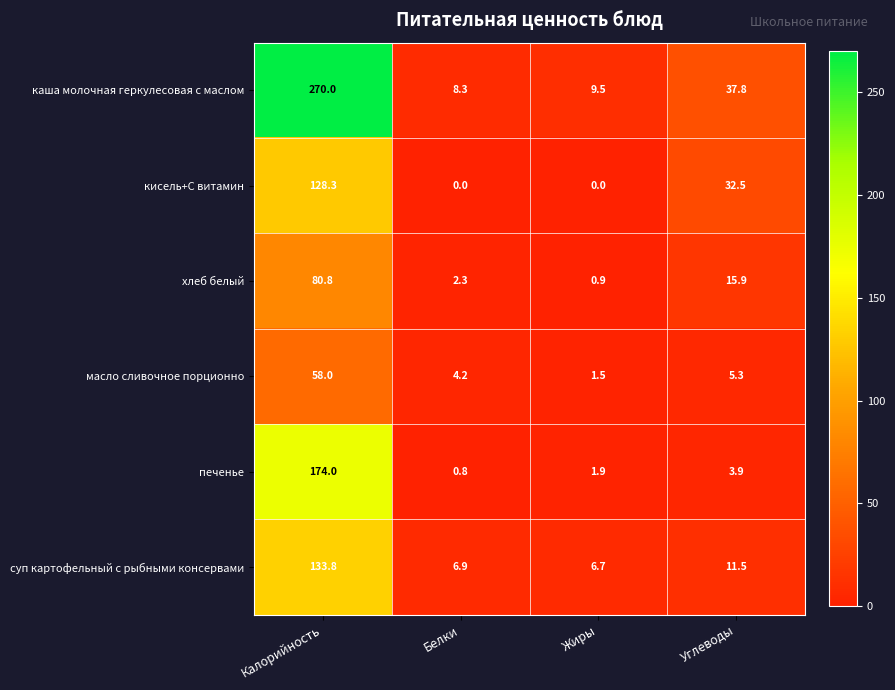

Which series has the largest range (max minus min)?

каша молочная геркулесовая с маслом